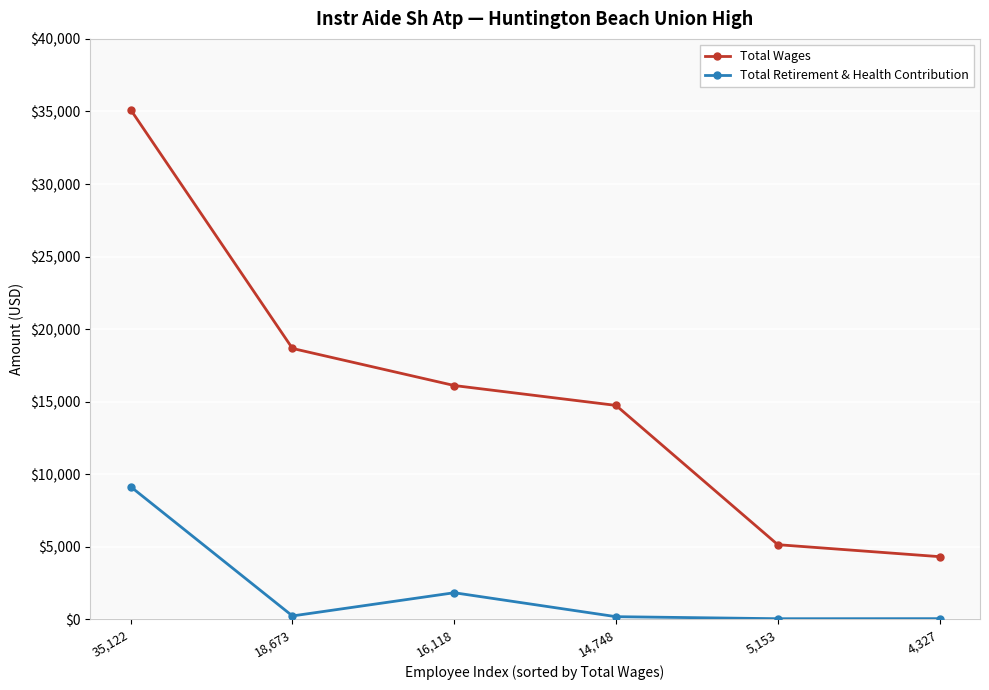

What is the label of the 6th point from the right?

35,122